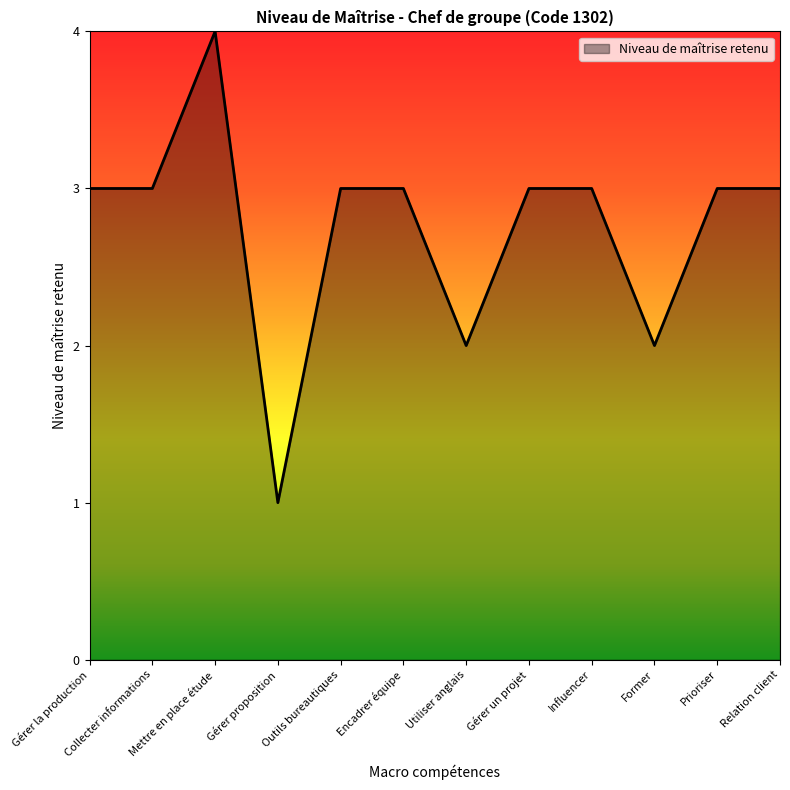

Where is the first local maximum?

Mettre en place étude